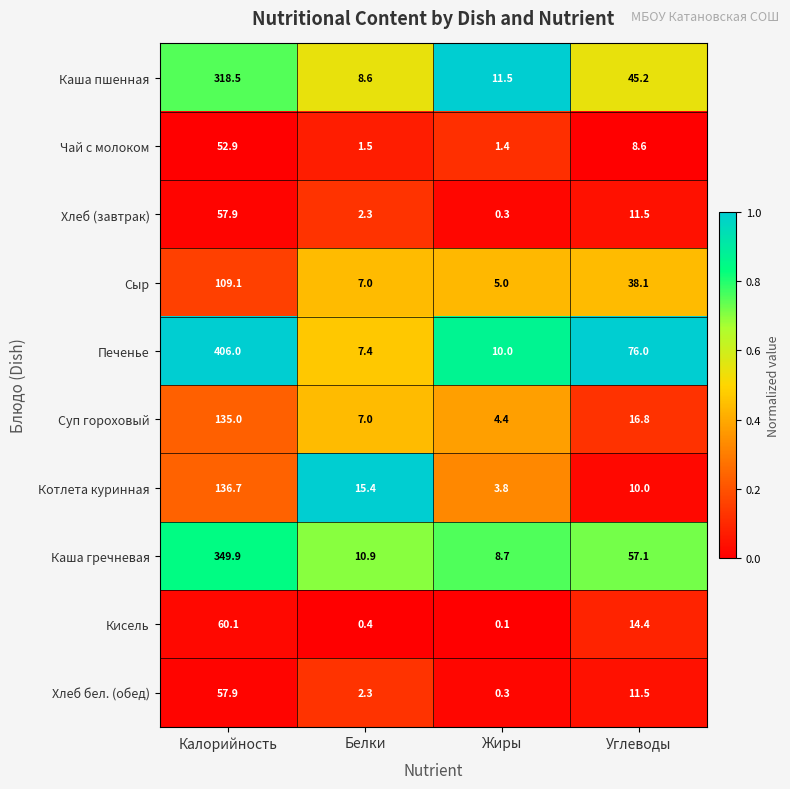

Read the Котлета куринная value at Калорийность.

136.7